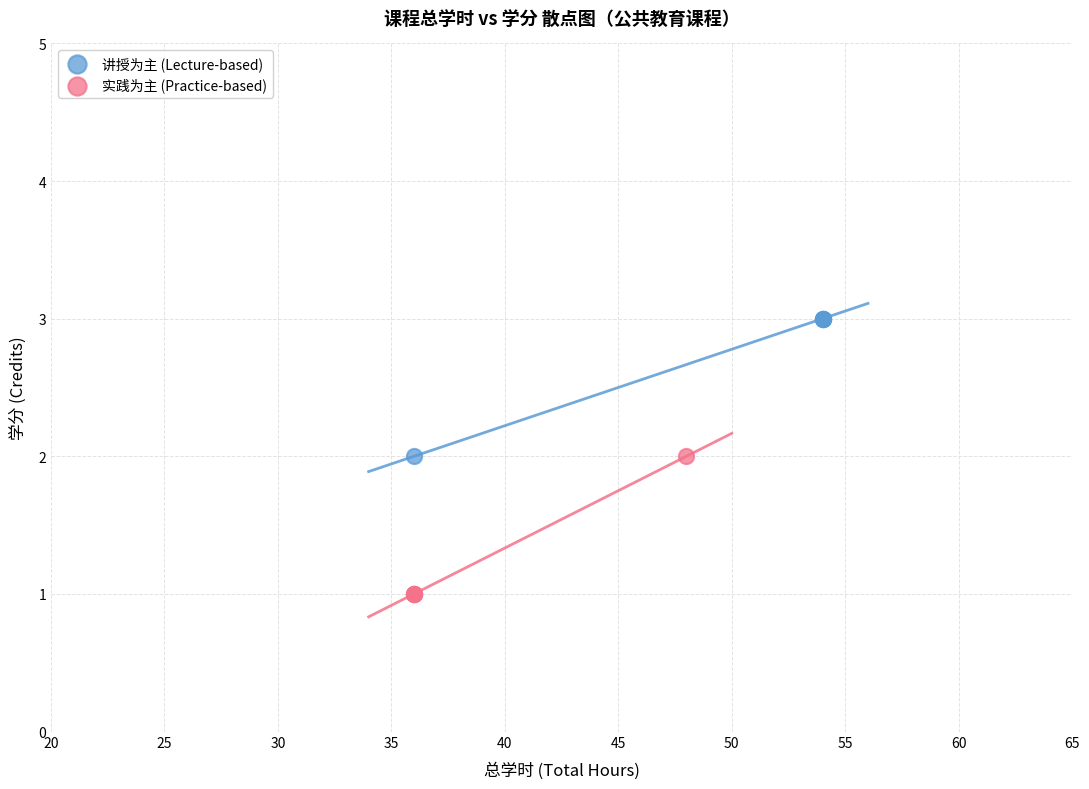

Which series reaches the minimum Y coordinate?

实践为主 (Practice-based)